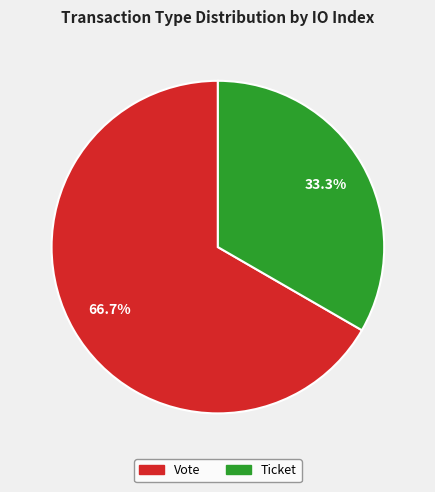

Rank the categories by value from highest to lowest.

Vote, Ticket